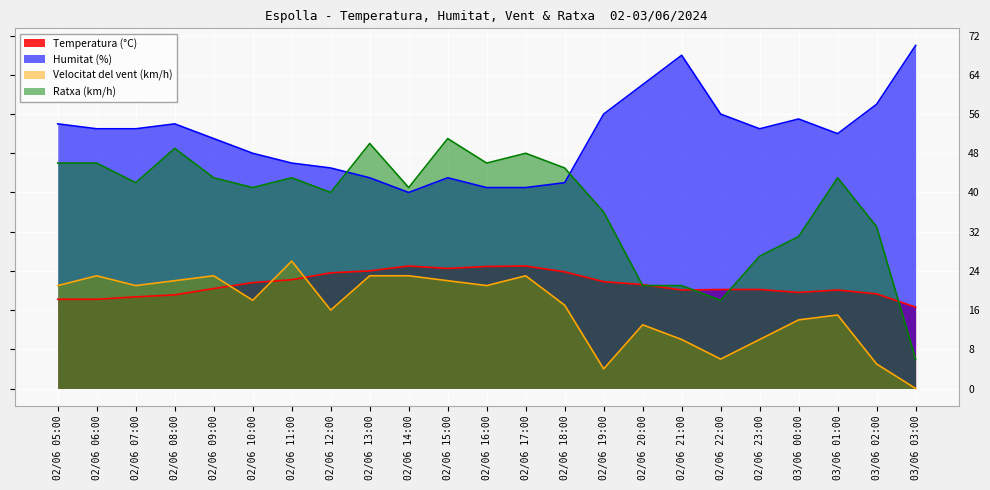

True or false: Ratxa (km/h) has more than 1 points higher than both neighbors.

True